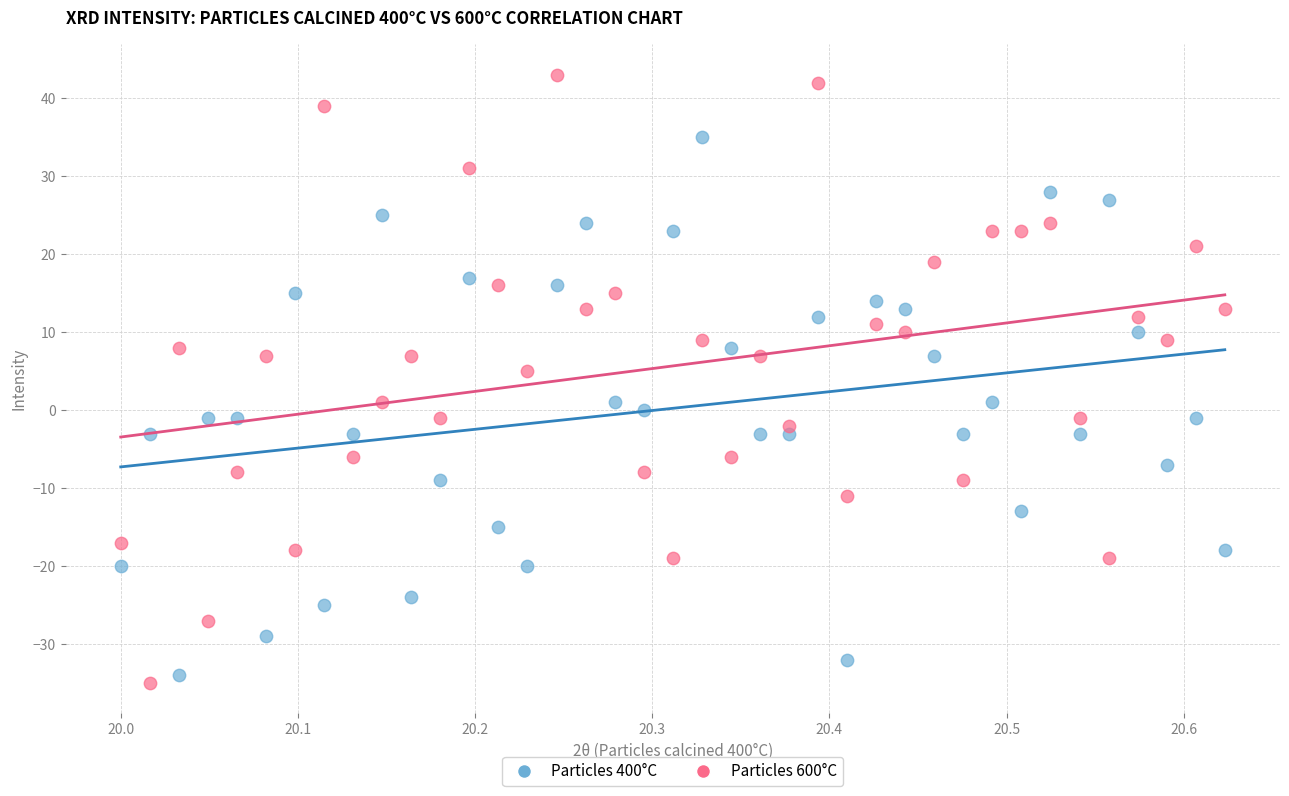

Across all data points, what is the range of Y values (max minus min)?

78